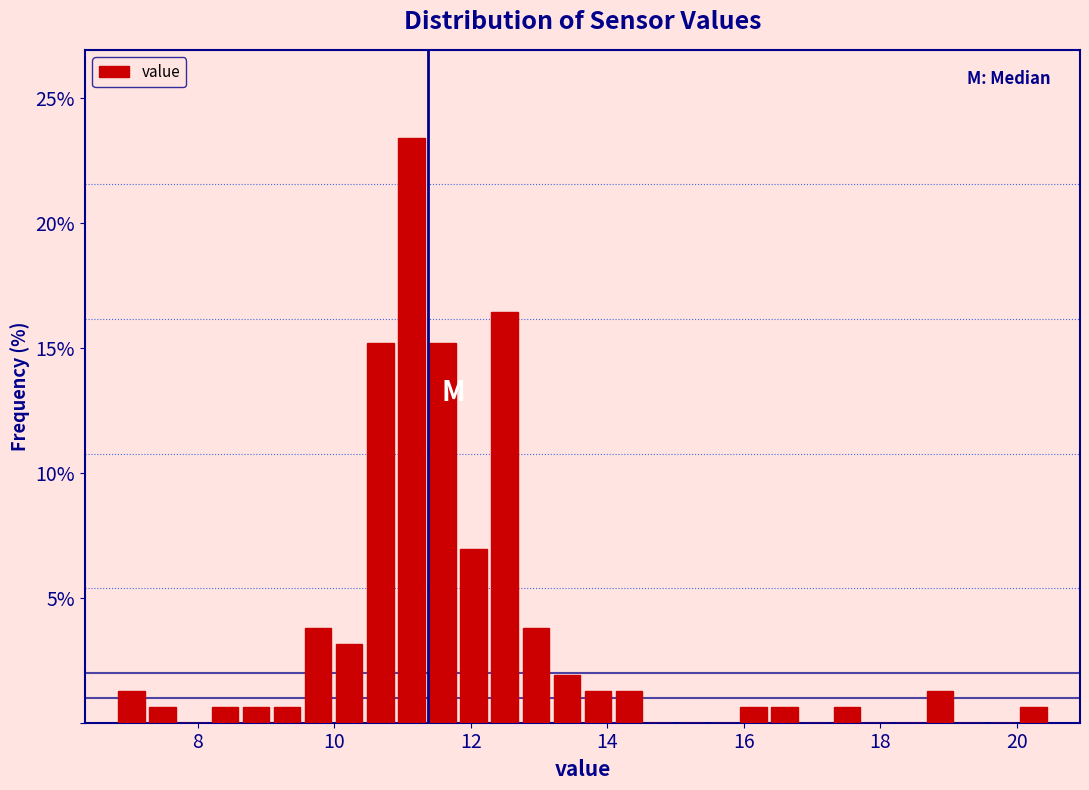

Read against the x-axis, roughly where is the centre of the tallest bar?

11.2